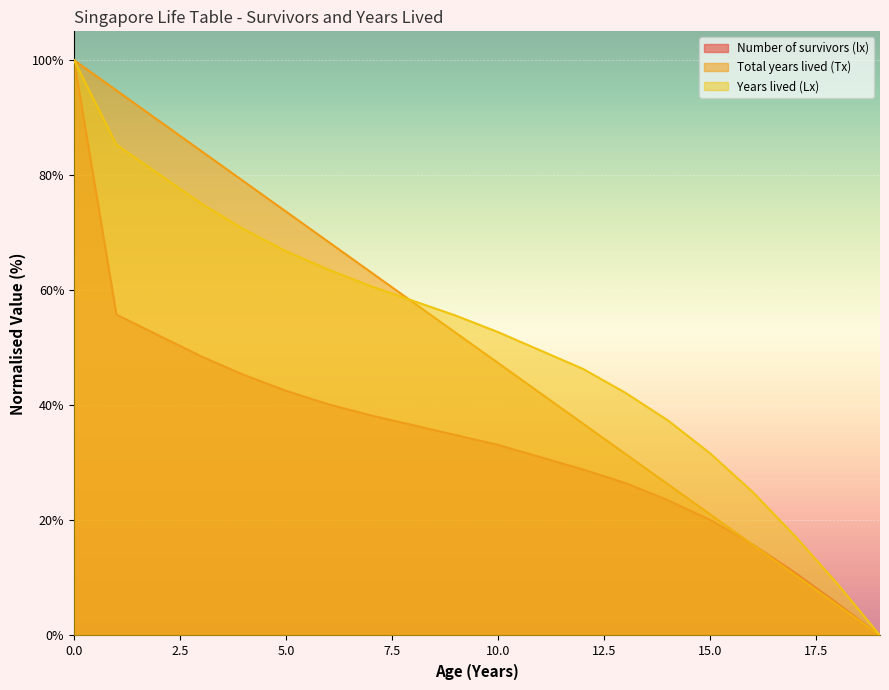

Between 17 and 7, which is larger?

7